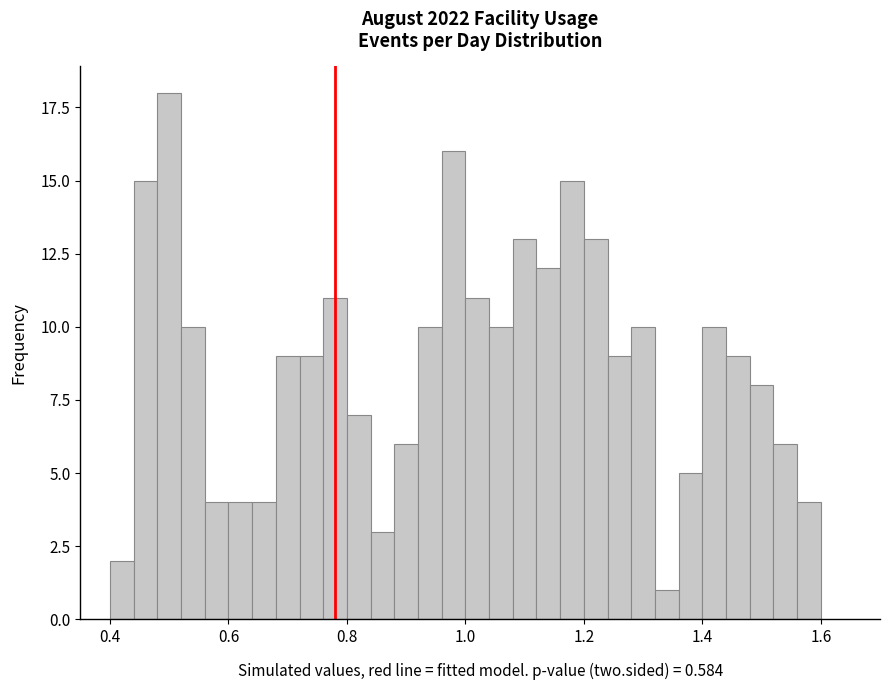

Around what value on the x-axis is the tallest bar? Give the approximate position of its centre, as read against the axis.

0.50